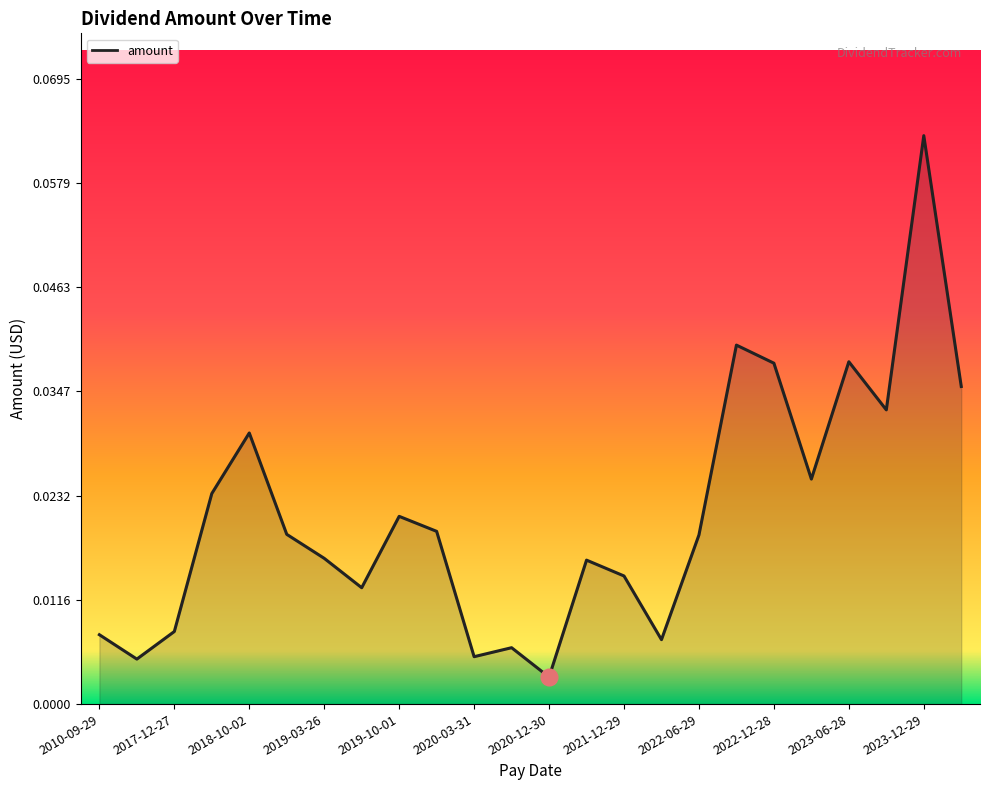

Which label corresponds to the largest value in the chart?

2023-12-29